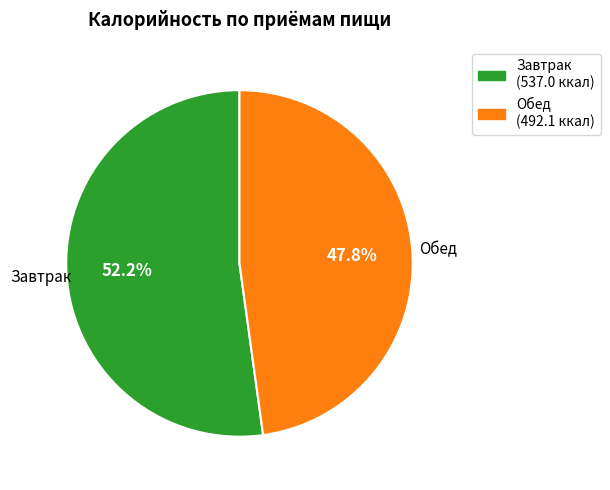

To the nearest percent, what is the difference between the Обед and Завтрак slice percentages?

4%